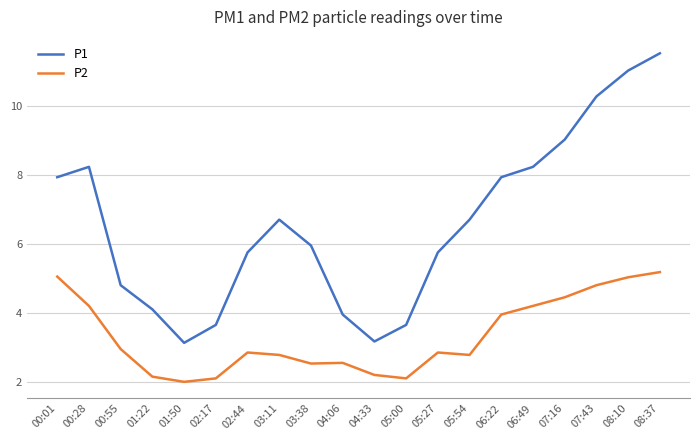

What is the minimum value shown in the chart?

2.0